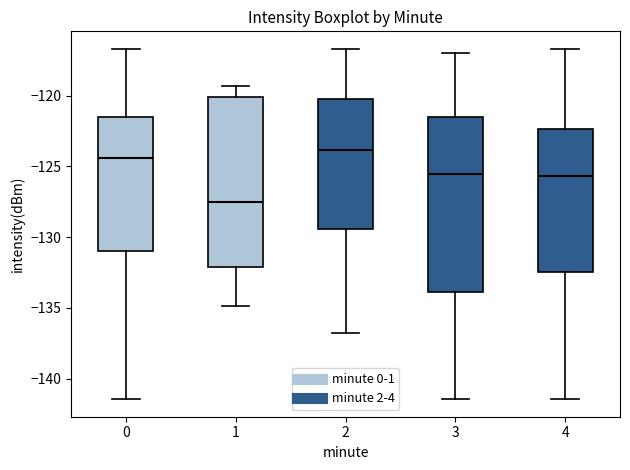

Where does the upper whisker of the box at x = 3 end on the y-axis? The values are not printed on the chart, so give them approximately, as read against the axis.

-117.0